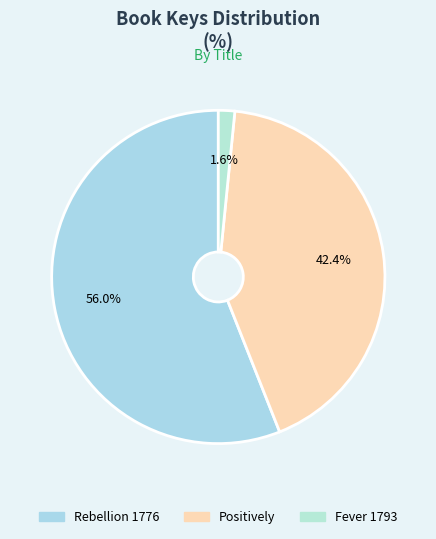

To the nearest percent, what is the combined percentage of Rebellion 1776 and Fever 1793?

58%